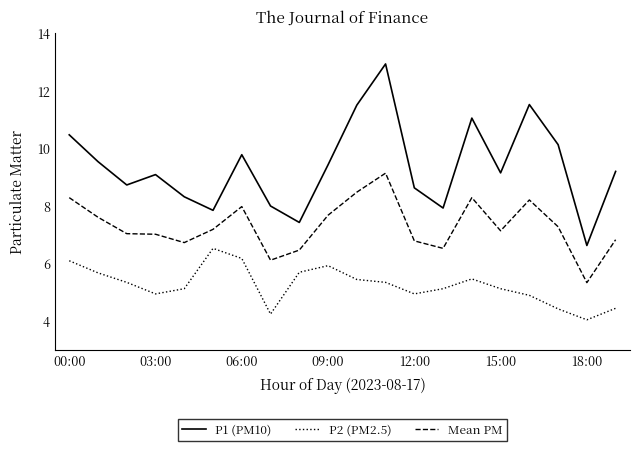

True or false: P1 (PM10) and Mean PM cross at least once.

False